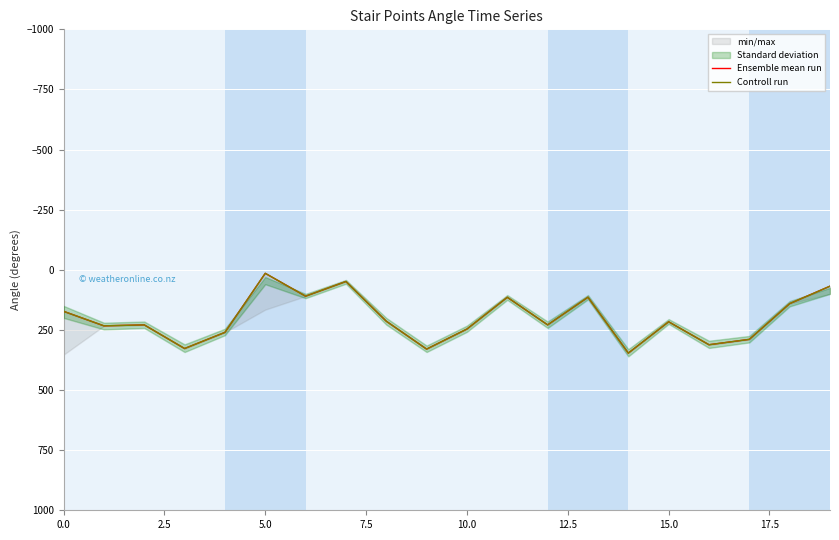

Which series changed the most between 17.5 and 18?

Ensemble mean run